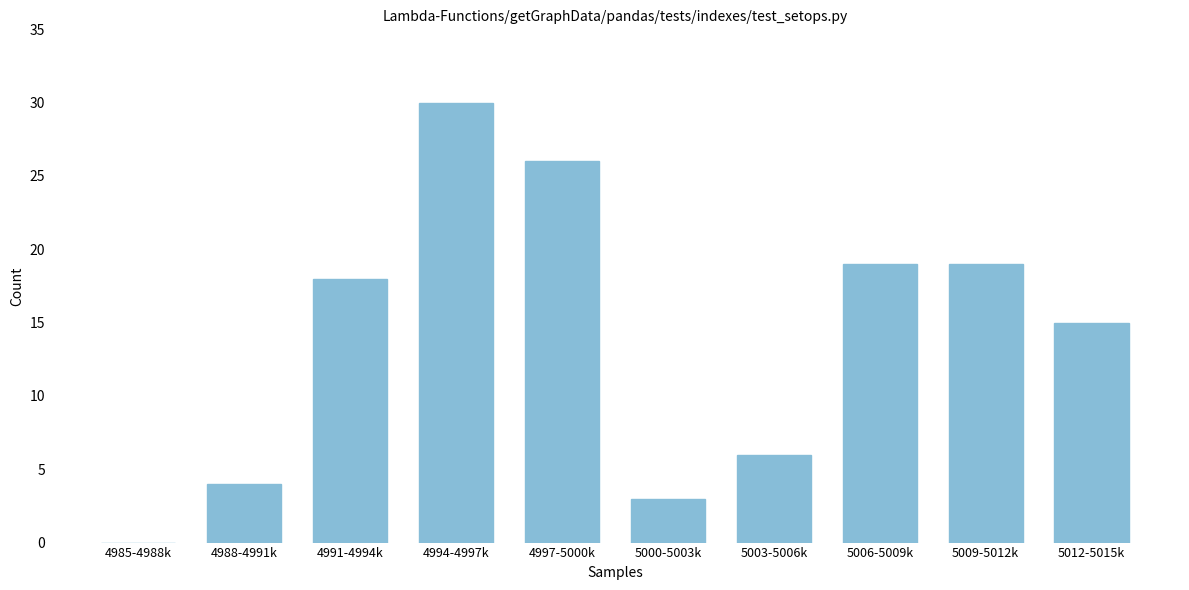

Reading left to right, extract all data points from this chart.

4985-4988k=0	4988-4991k=4	4991-4994k=18	4994-4997k=30	4997-5000k=26	5000-5003k=3	5003-5006k=6	5006-5009k=19	5009-5012k=19	5012-5015k=15